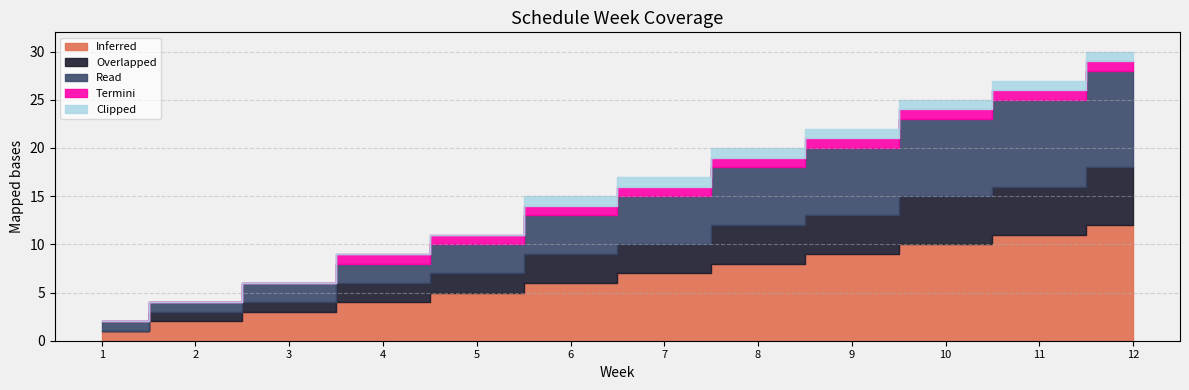

What is the difference between the second highest and minimum values in the Overlapped series?

5